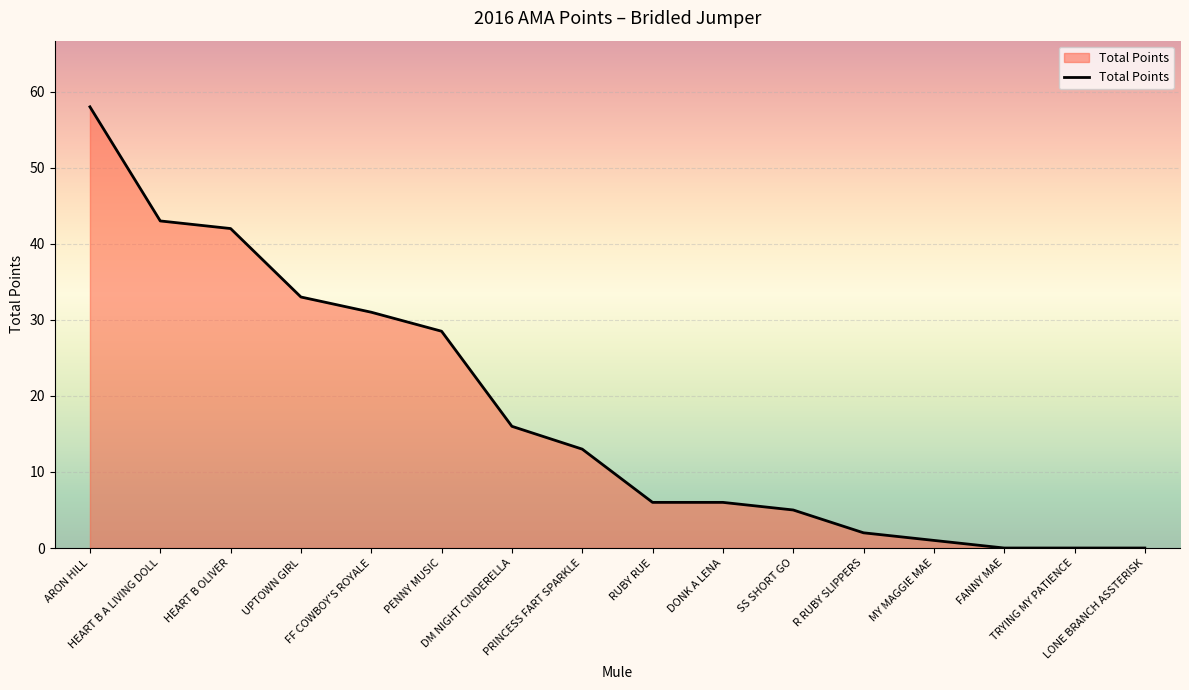

What is the maximum value shown in the chart?

58.0